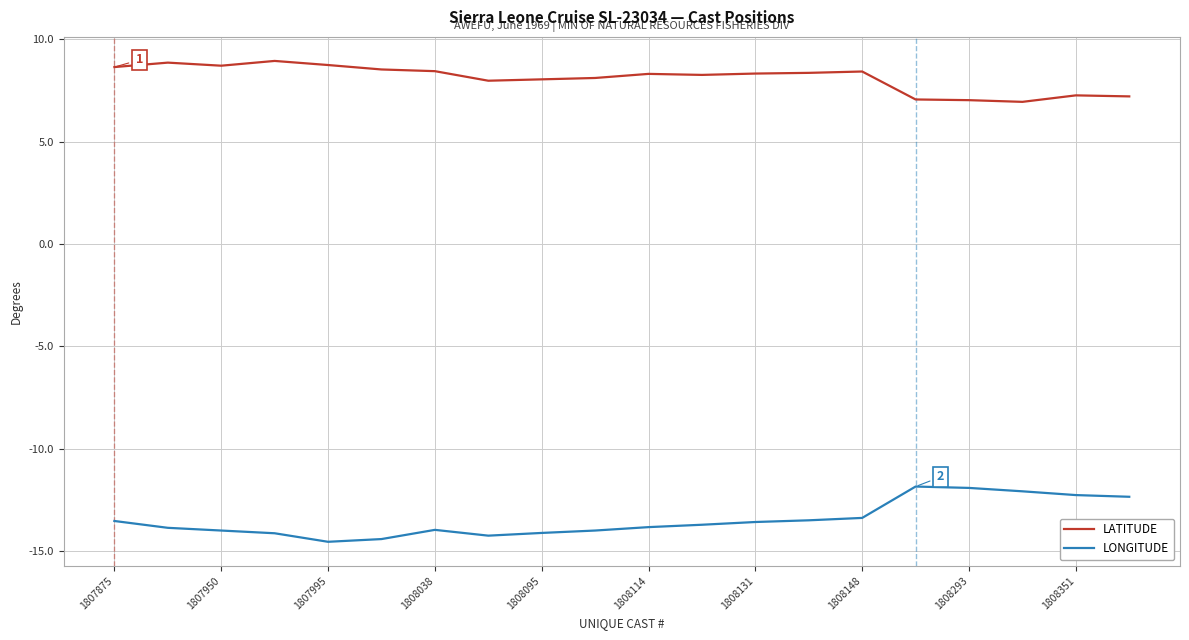

List the series in order of their overall mean, highest first.

LATITUDE, LONGITUDE